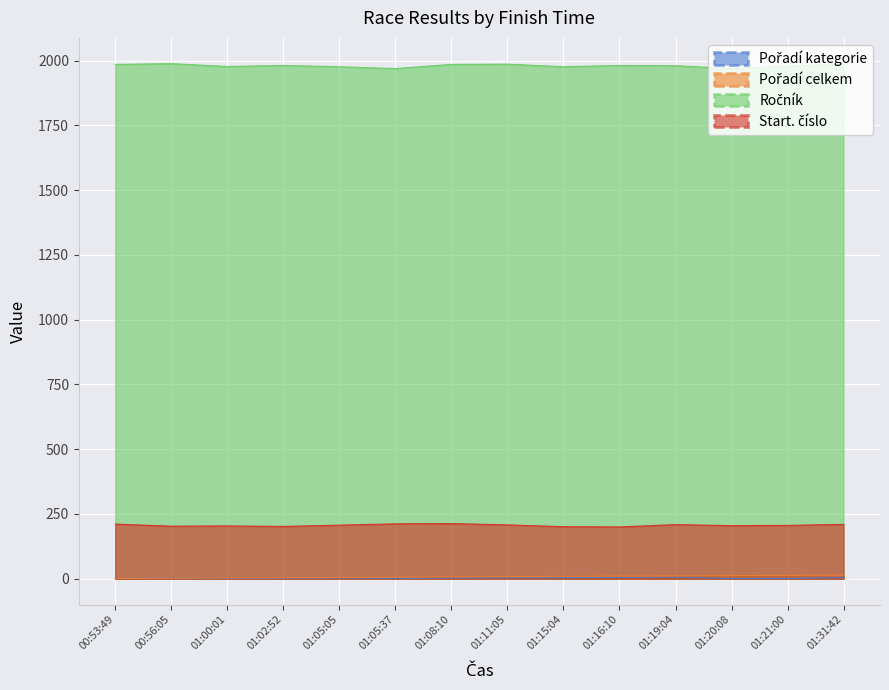

List the labels in order of Start. číslo value, smallest first.

01:16:10, 01:15:04, 01:02:52, 00:56:05, 01:00:01, 01:20:08, 01:21:00, 01:05:05, 01:11:05, 01:19:04, 01:31:42, 00:53:49, 01:05:37, 01:08:10